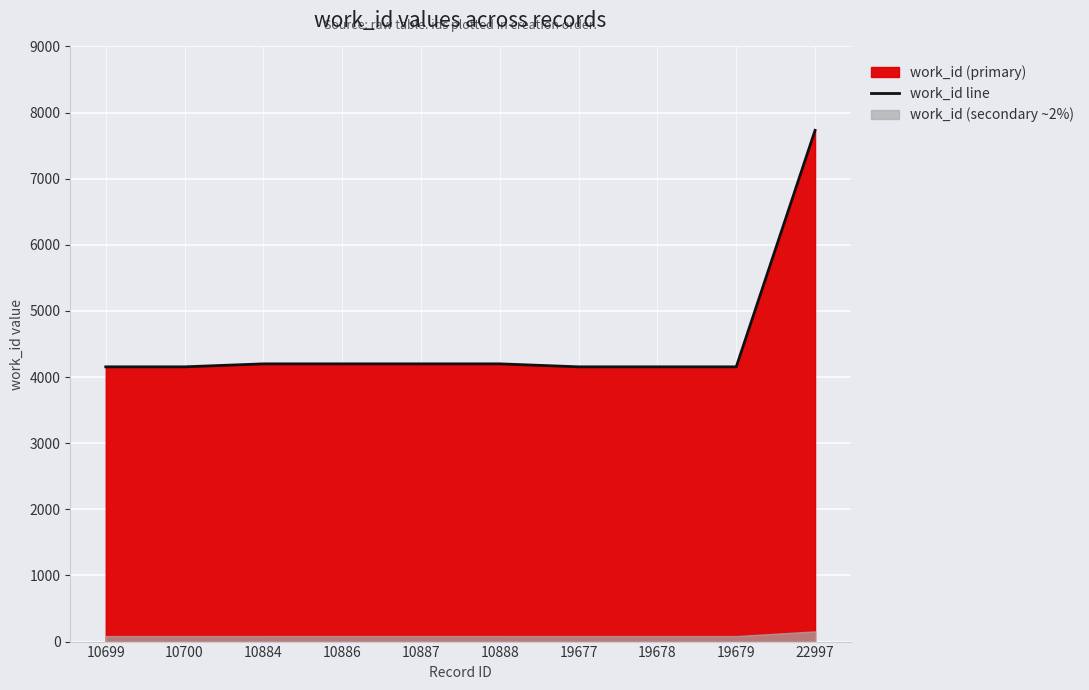

How many categories are shown in the chart?

10